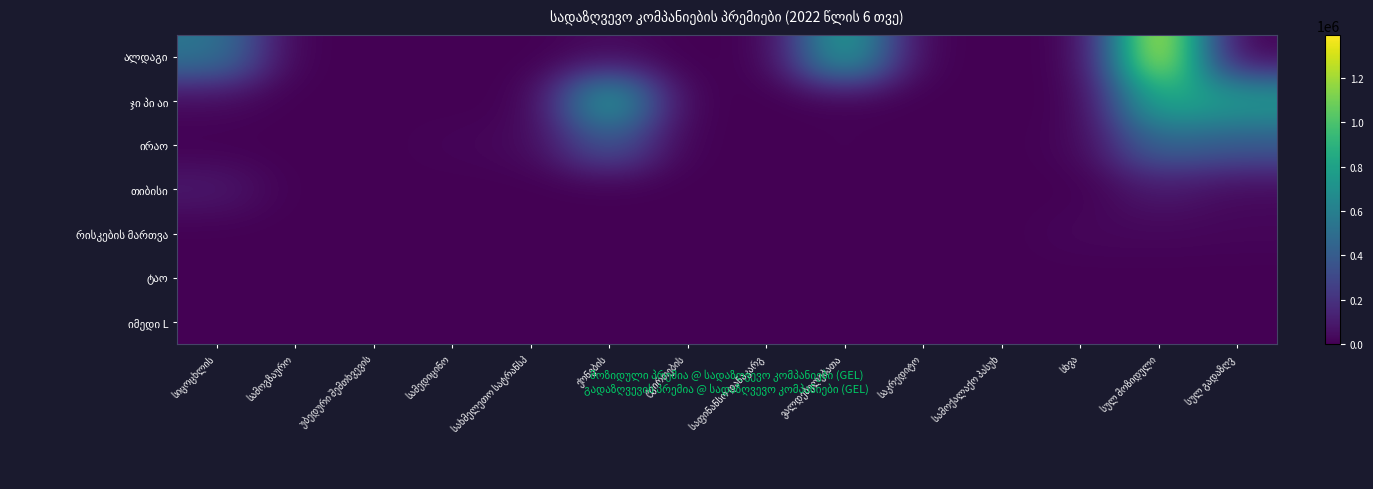

What is the spread (max minus min) of values at სულ გადაზღვ?

774641.1